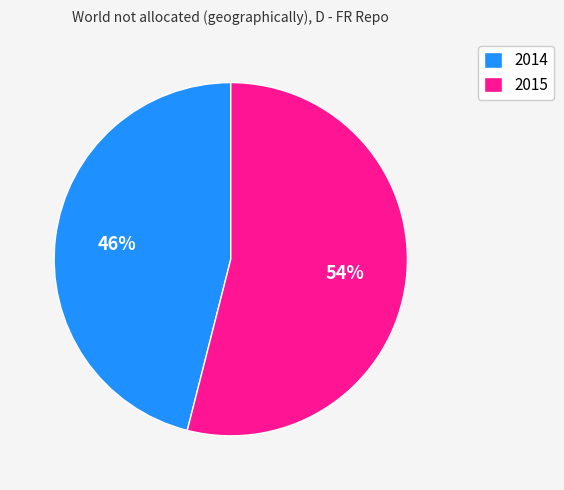

True or false: 2014 accounts for 46% of the total.

True